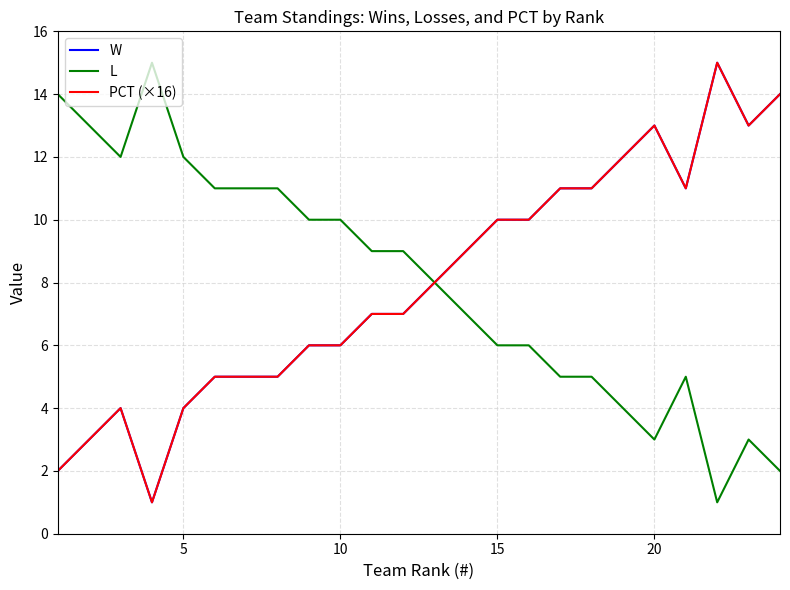

Does the chart display data point markers on the line(s)?

No